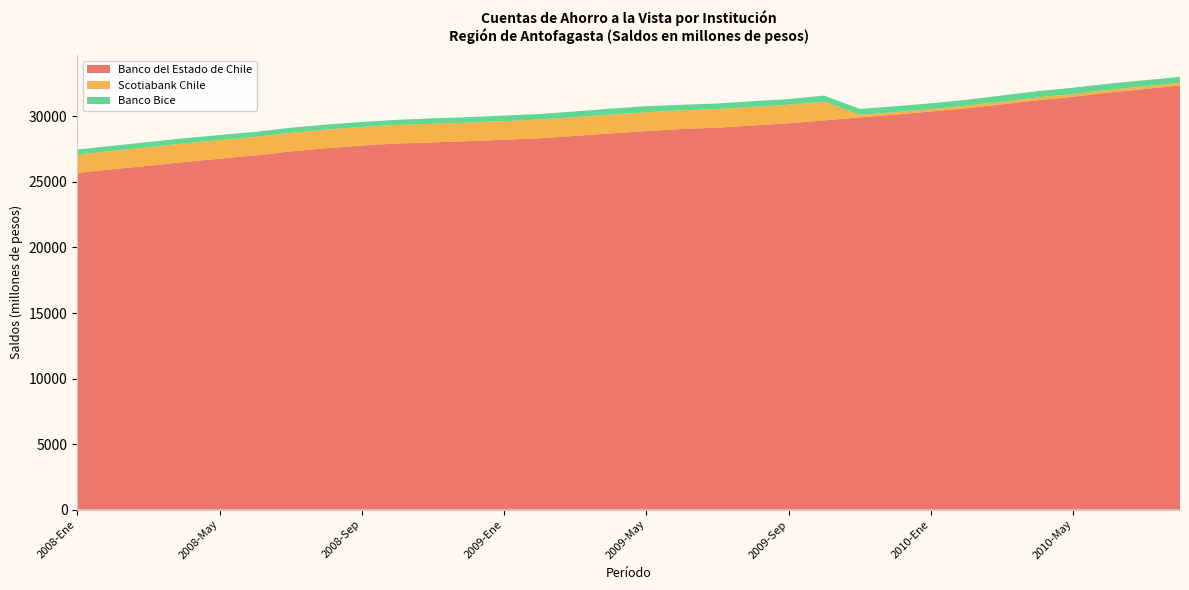

Reading left to right, list all the values displayed in this chart.

Banco del Estado de Chile: 2008-Ene=25697	2008-Feb=25976	2008-Mar=26238	2008-Abr=26521	2008-May=26777	2008-Jun=27022	2008-Jul=27333	2008-Ago=27572	2008-Sep=27783	2008-Oct=27939	2008-Nov=28025	2008-Dic=28113	2009-Ene=28226	2009-Feb=28342	2009-Mar=28518	2009-Abr=28708	2009-May=28888	2009-Jun=29044	2009-Jul=29143	2009-Ago=29312	2009-Sep=29481	2009-Oct=29704	2009-Nov=29929	2009-Dic=30149	2010-Ene=30382	2010-Feb=30626	2010-Mar=30930	2010-Abr=31238	2010-May=31506	2010-Jun=31823	2010-Jul=32094	2010-Ago=32369
Scotiabank Chile: 2008-Ene=1397	2008-Feb=1408	2008-Mar=1417	2008-Abr=1419	2008-May=1421	2008-Jun=1417	2008-Jul=1419	2008-Ago=1422	2008-Sep=1419	2008-Oct=1419	2008-Nov=1420	2008-Dic=1425	2009-Ene=1426	2009-Feb=1431	2009-Mar=1432	2009-Abr=1434	2009-May=1432	2009-Jun=1428	2009-Jul=1418	2009-Ago=1417	2009-Sep=1411	2009-Oct=1411	2009-Nov=202	2009-Dic=178	2010-Ene=181	2010-Feb=204	2010-Mar=206	2010-Abr=217	2010-May=214	2010-Jun=207	2010-Jul=201	2010-Ago=201
Banco Bice: 2008-Ene=383	2008-Feb=383	2008-Mar=392	2008-Abr=395	2008-May=390	2008-Jun=381	2008-Jul=389	2008-Ago=388	2008-Sep=379	2008-Oct=387	2008-Nov=412	2008-Dic=412	2009-Ene=417	2009-Feb=417	2009-Mar=437	2009-Abr=457	2009-May=467	2009-Jun=425	2009-Jul=429	2009-Ago=436	2009-Sep=435	2009-Oct=483	2009-Nov=444	2009-Dic=454	2010-Ene=447	2010-Feb=440	2010-Mar=470	2010-Abr=481	2010-May=481	2010-Jun=474	2010-Jul=471	2010-Ago=451